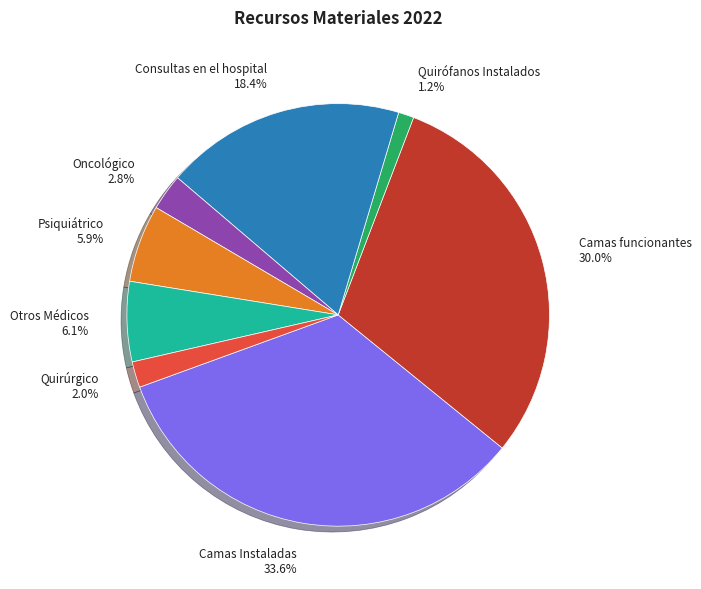

To the nearest percent, what percentage of the pie is Oncológico?

3%